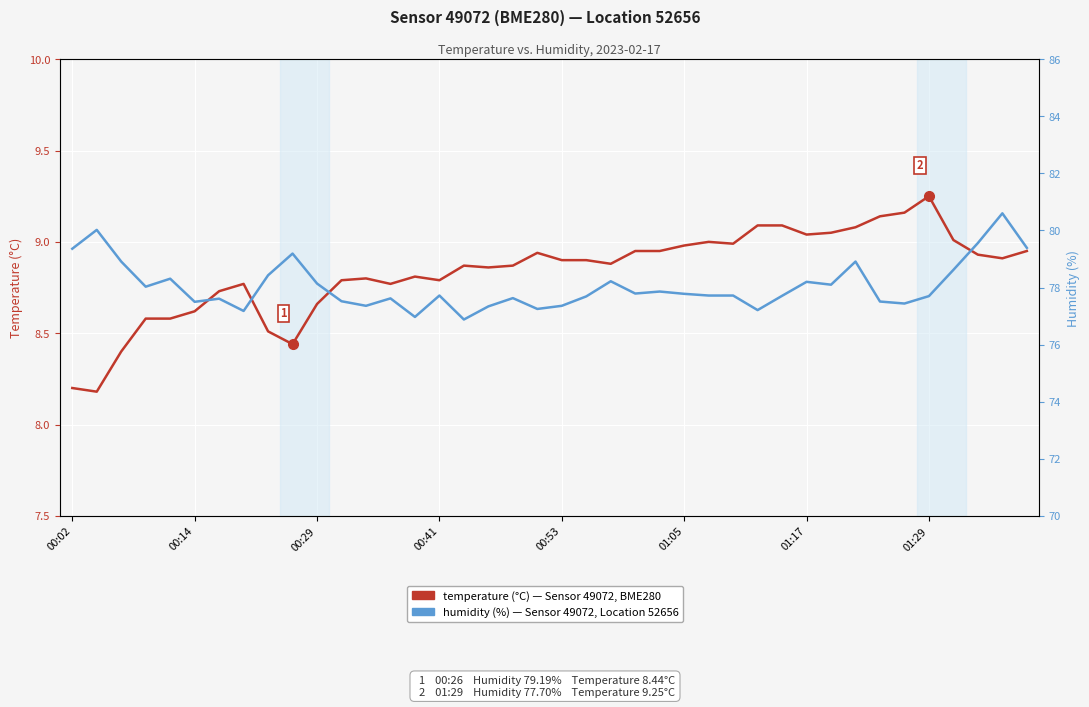

How many data points does each series have?

40